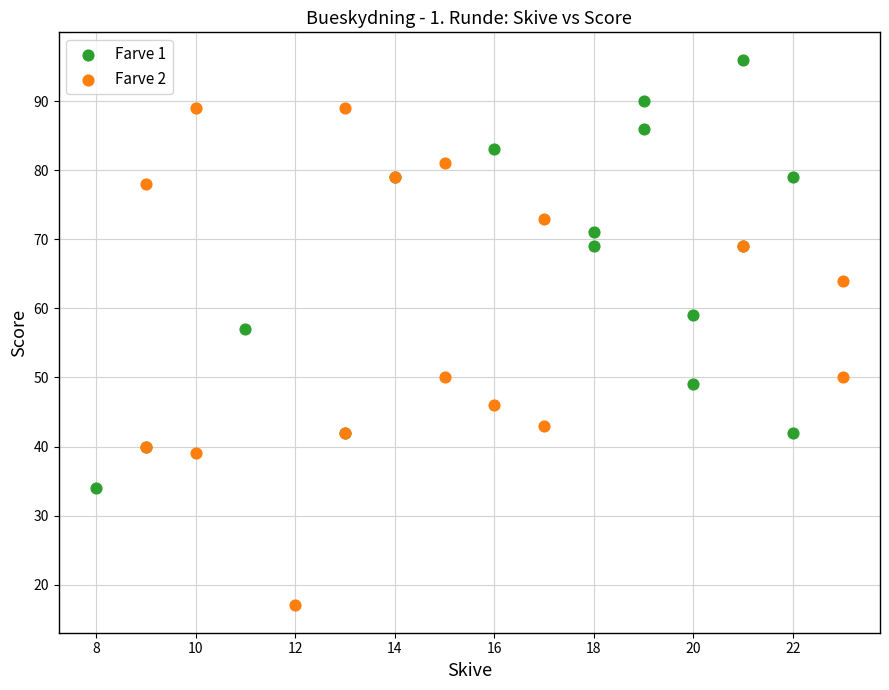

What are all the series names shown in the legend?

Farve 1, Farve 2